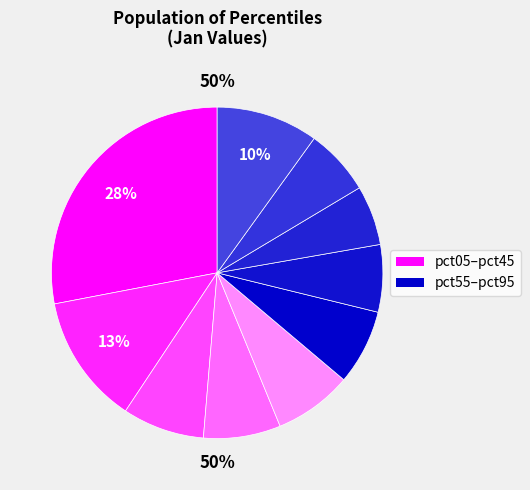

How many slices are in this pie chart?

10